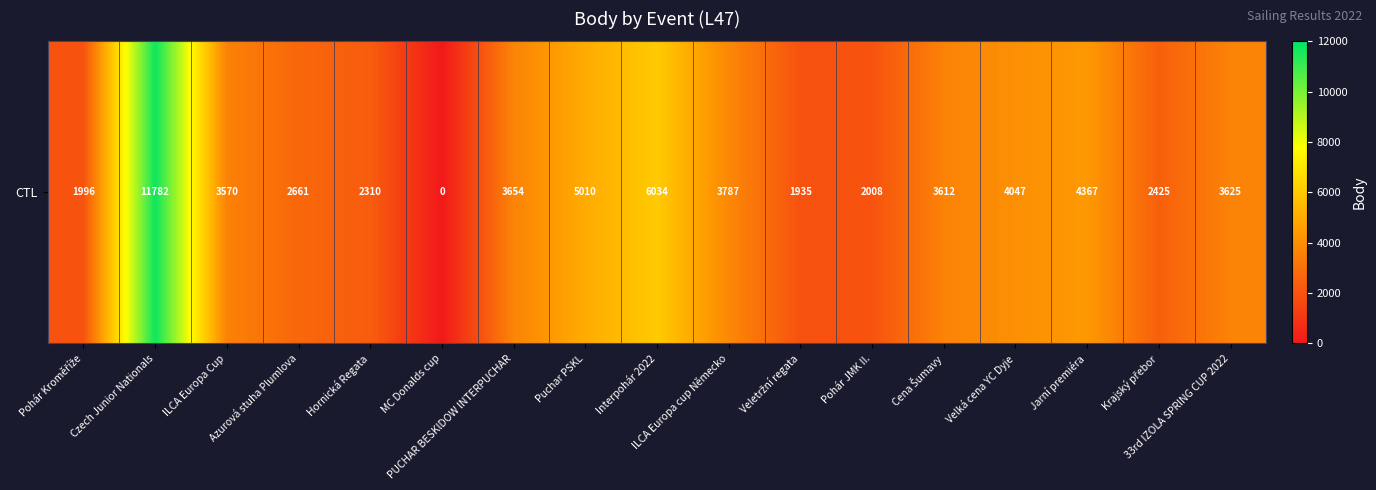

What is the difference between the maximum and second lowest values?

9847